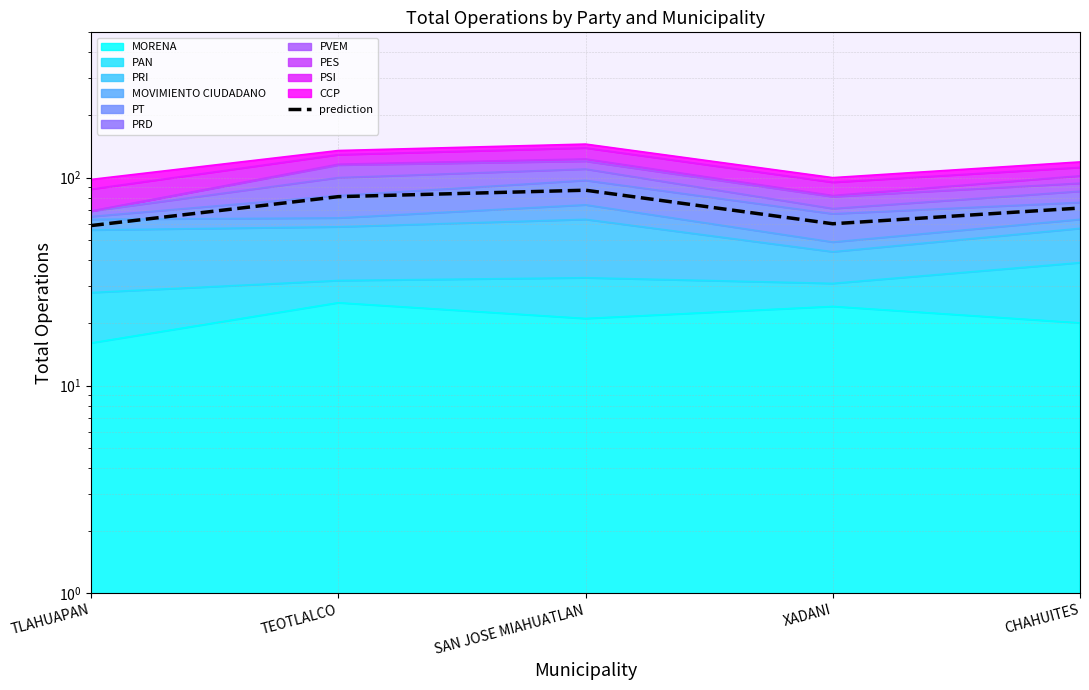

How many data points are less than 71?

2